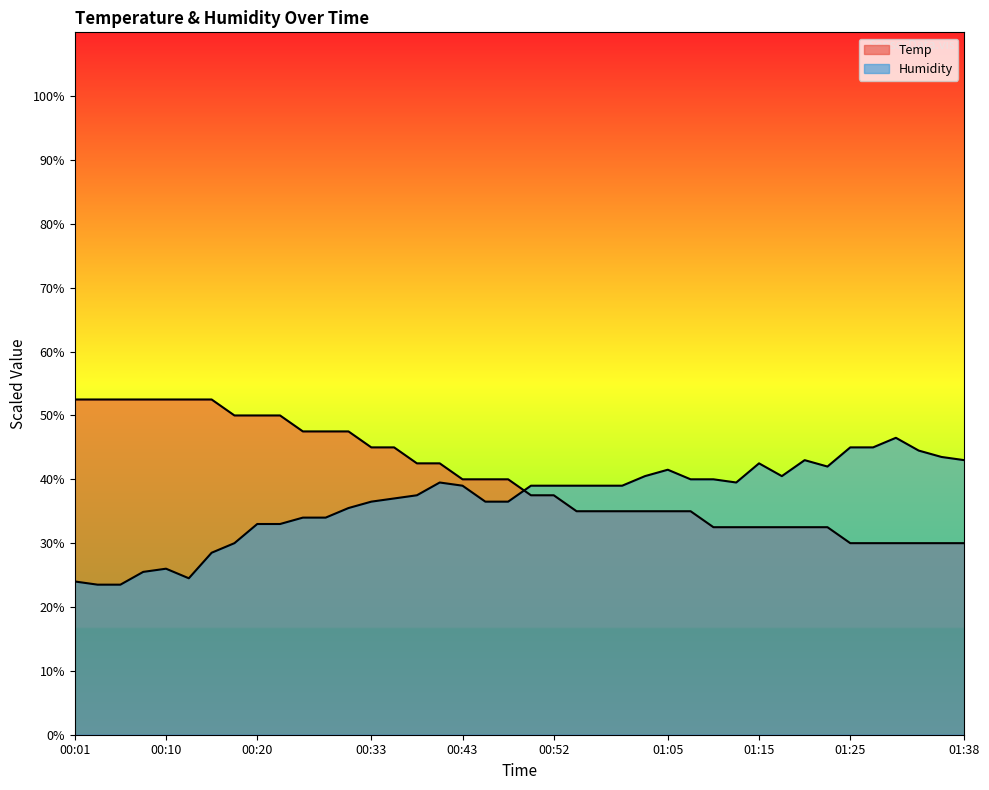

What is the approximate value of Temp at 01:10?

32.5